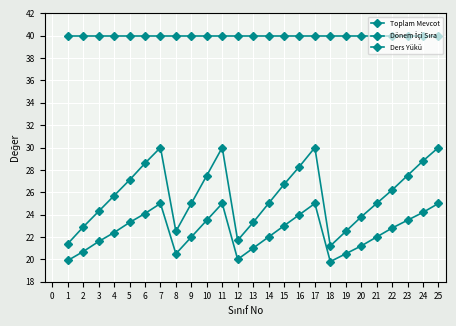

Does the chart have visible grid lines?

Yes